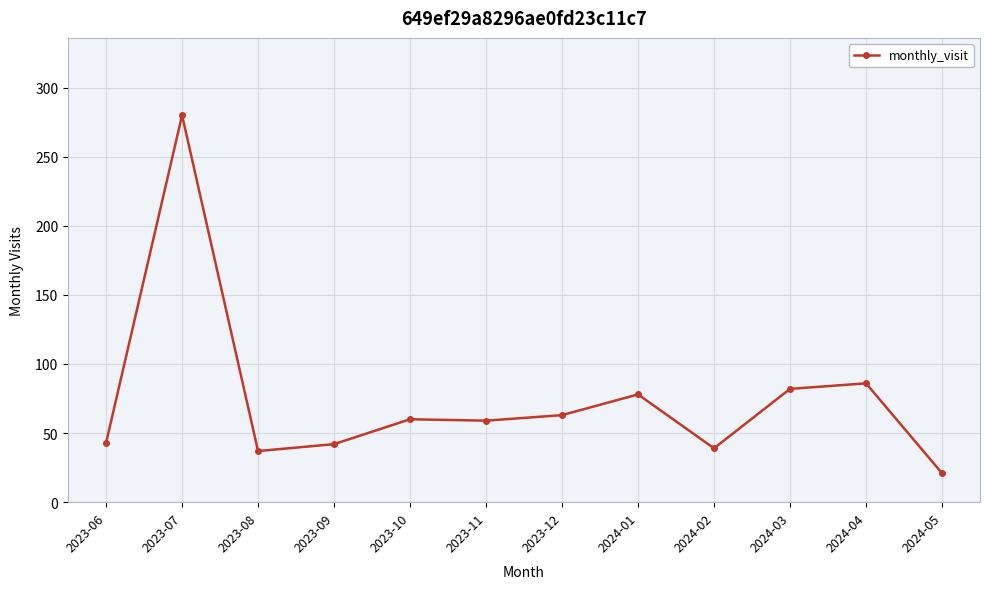

What is the greatest value displayed?

280